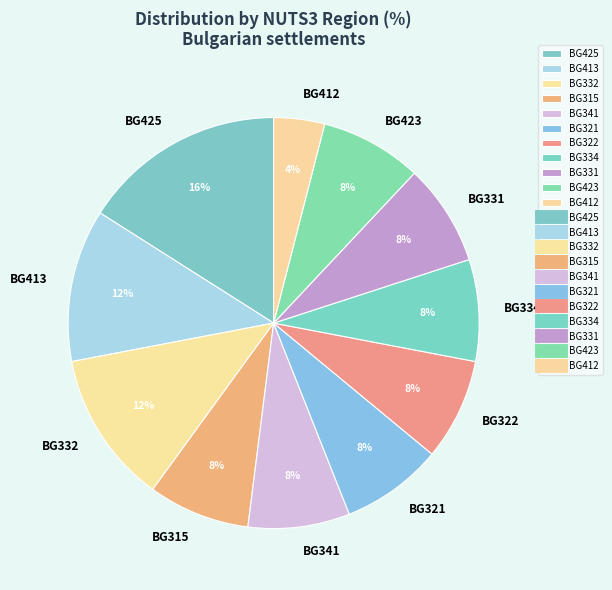

How many segments does this pie chart have?

11